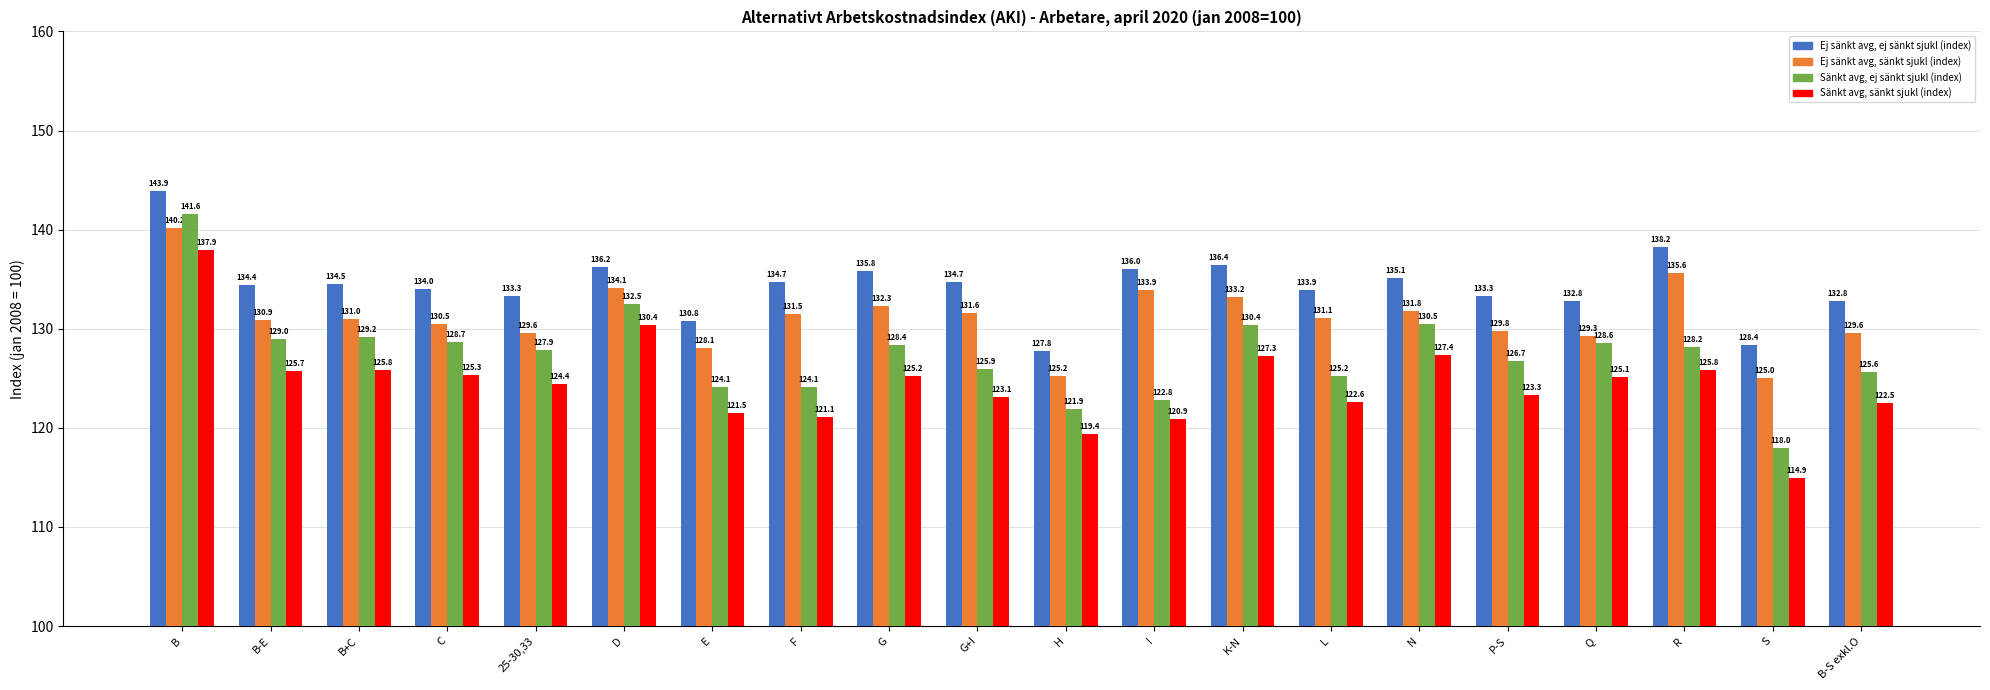

Which series has the largest total across all categories?

Ej sänkt avg, ej sänkt sjukl (index)